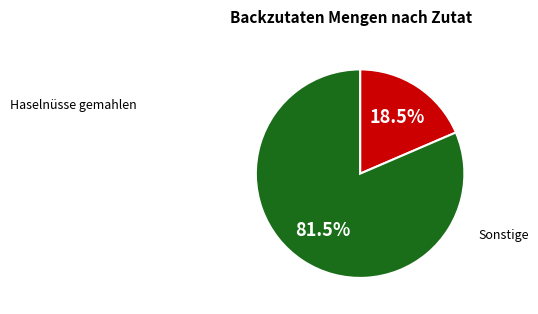

Is there a majority slice in this chart?

Yes